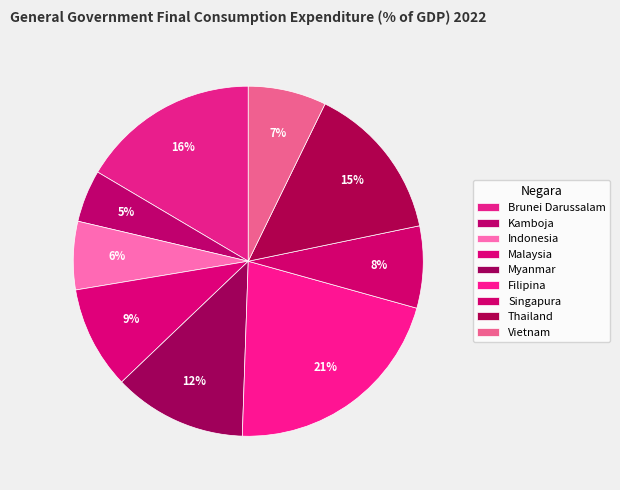

How many slices are in this pie chart?

9